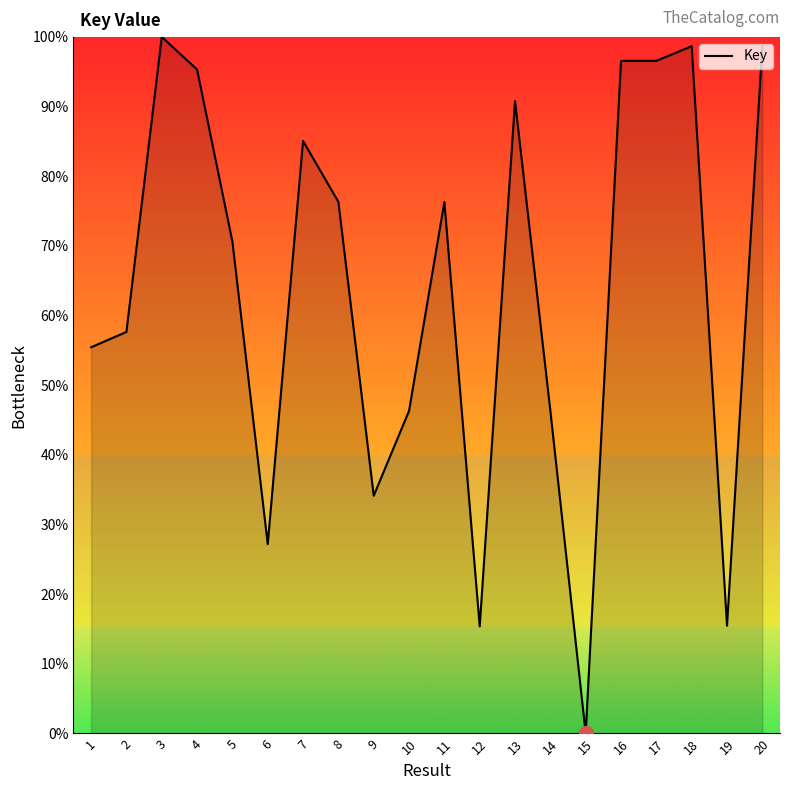

At which label does the data first exceed 76?

3